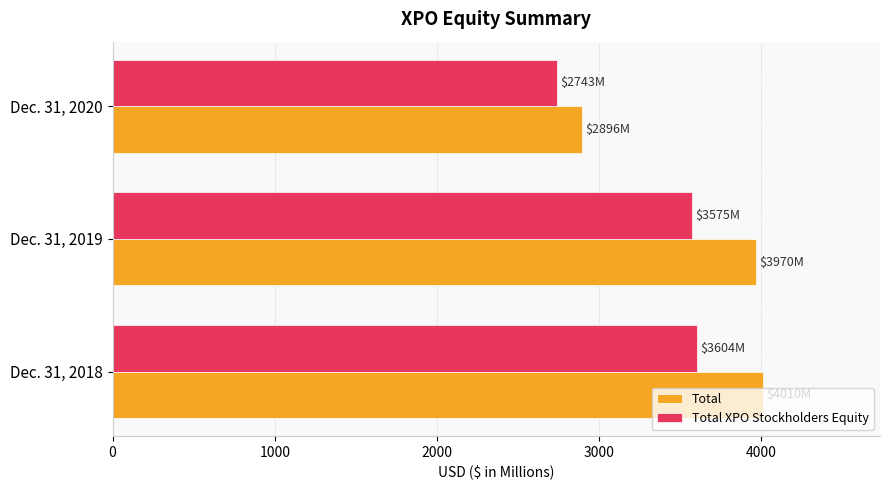

Which series has the largest total across all categories?

Total